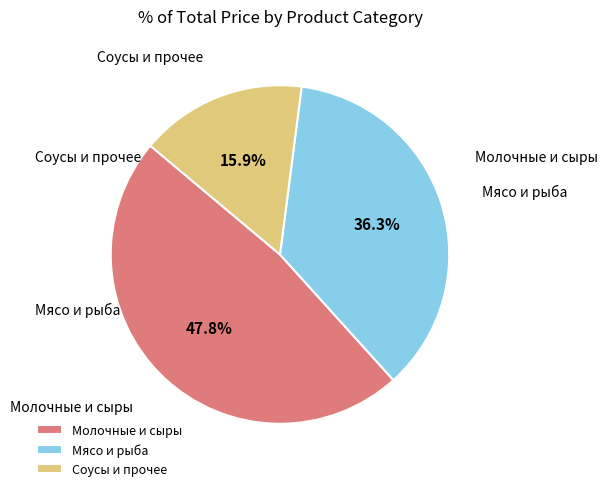

Count the number of slices in the pie.

3